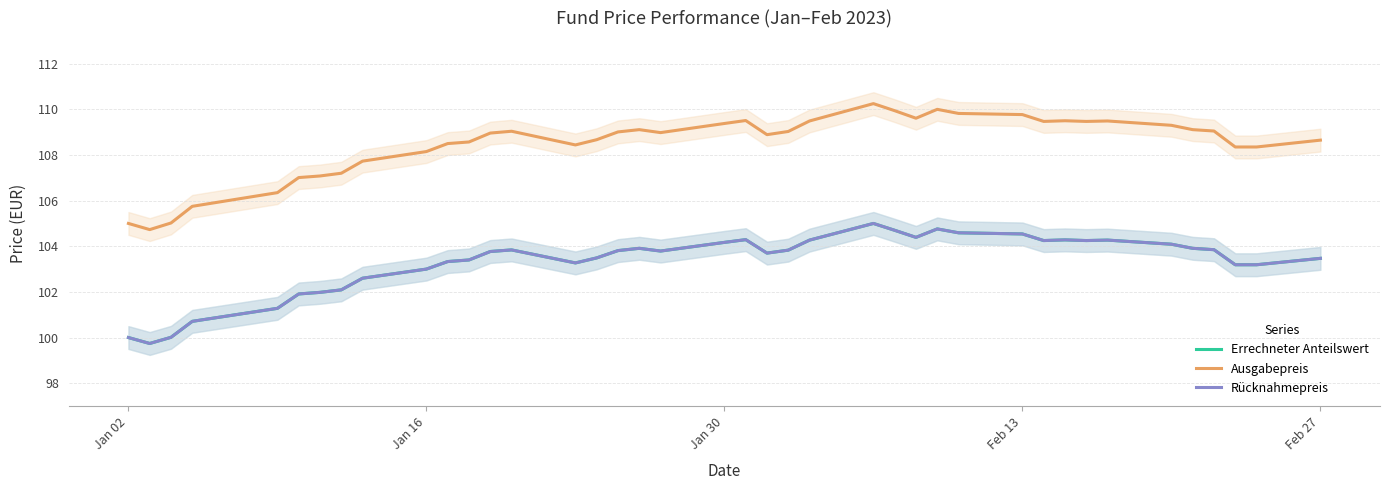

List the series in order of their peak value, highest first.

Ausgabepreis, Errechneter Anteilswert, Rücknahmepreis